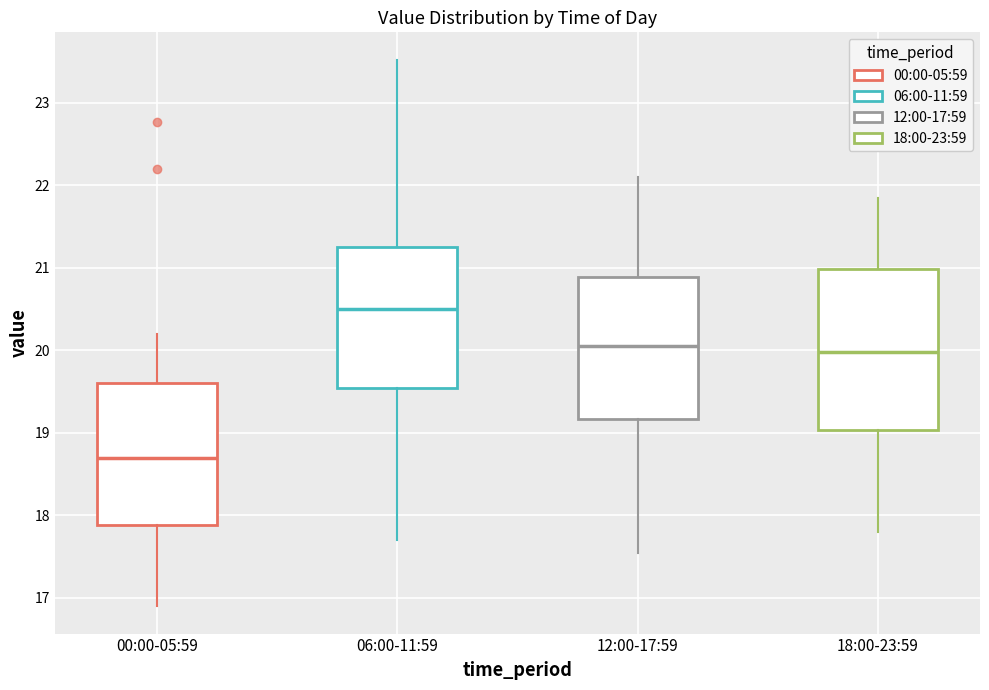

Reading left to right, transcribe this box plot: for each box, give where its median line is, the range the box spans, and where its two whiskers end, as read against the y-axis. The values are not printed on the chart, so give them approximately, as read against the axis.

00:00-05:59: median 18.7, box 17.9 to 19.6, whiskers 16.9 to 20.2
06:00-11:59: median 20.5, box 19.5 to 21.3, whiskers 17.7 to 23.5
12:00-17:59: median 20.1, box 19.2 to 20.9, whiskers 17.6 to 22.1
18:00-23:59: median 20.0, box 19.0 to 21.0, whiskers 17.8 to 21.9